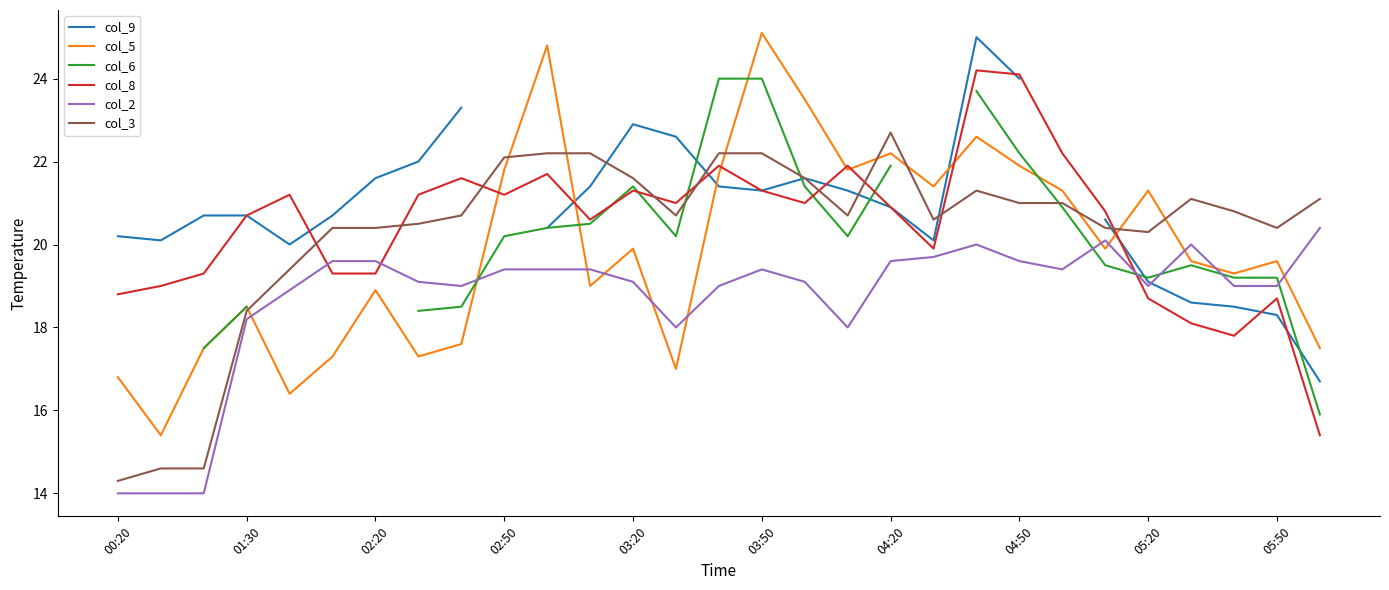

What is the minimum value for col_2?

14.0